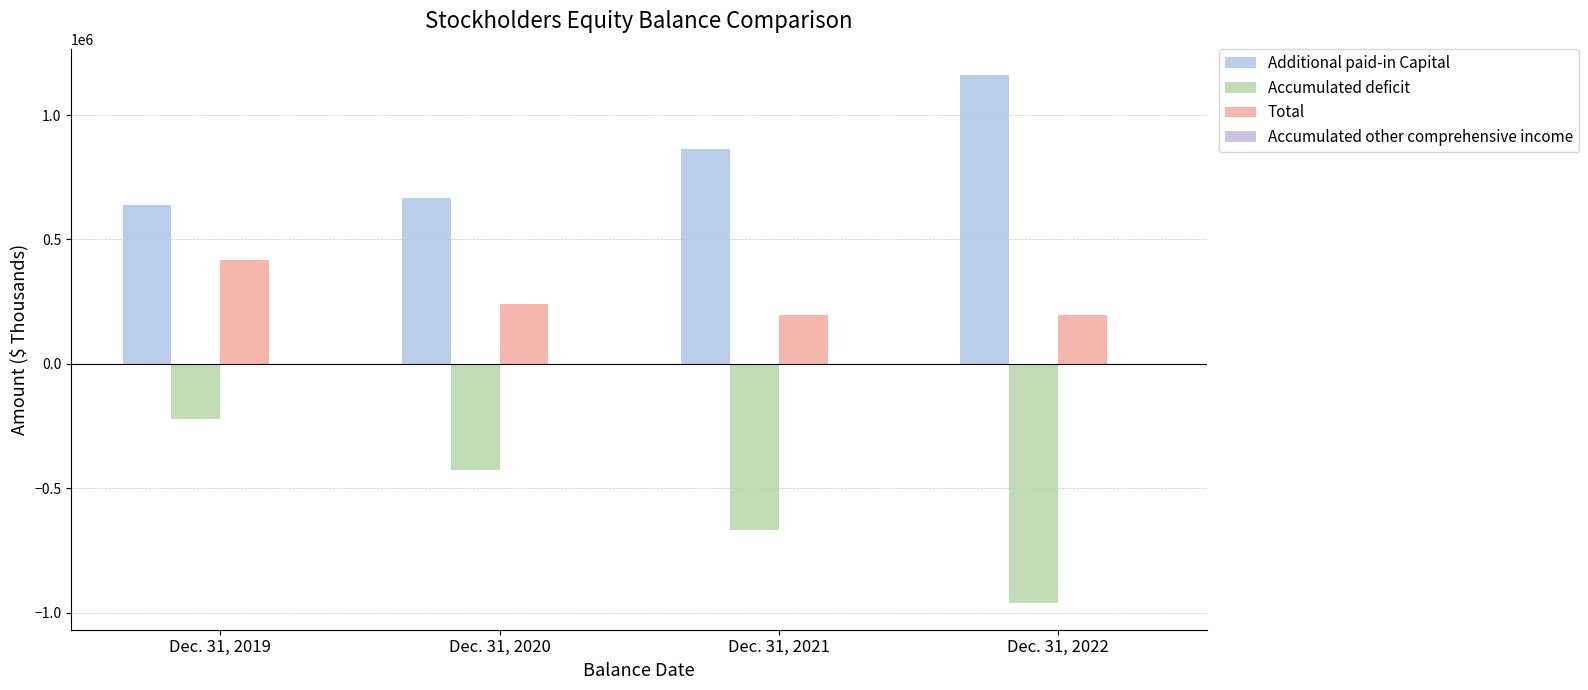

Which series changed the most between Dec. 31, 2020 and Dec. 31, 2021?

Accumulated deficit